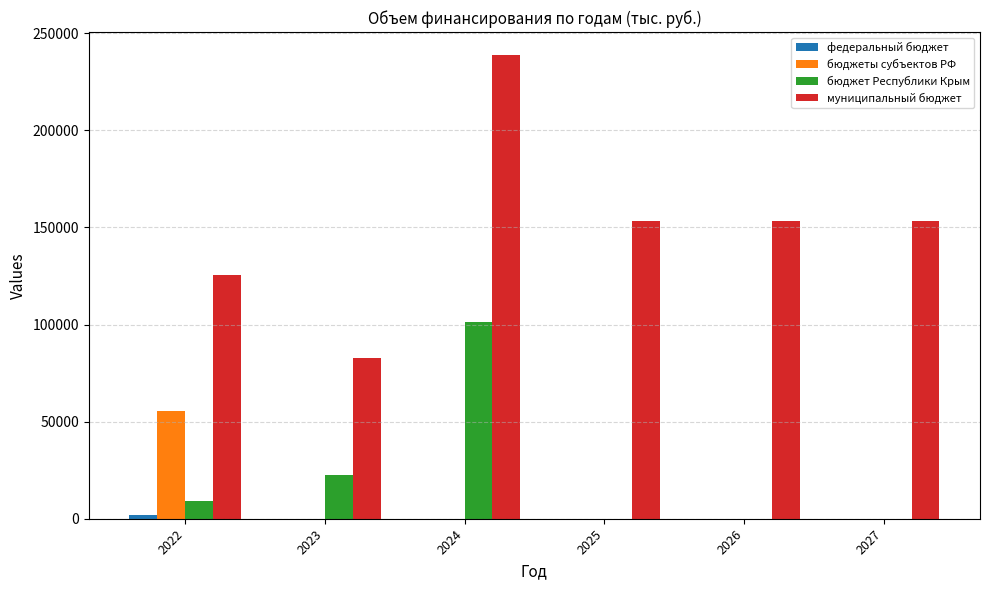

At which category is the sum across all series the highest?

2024